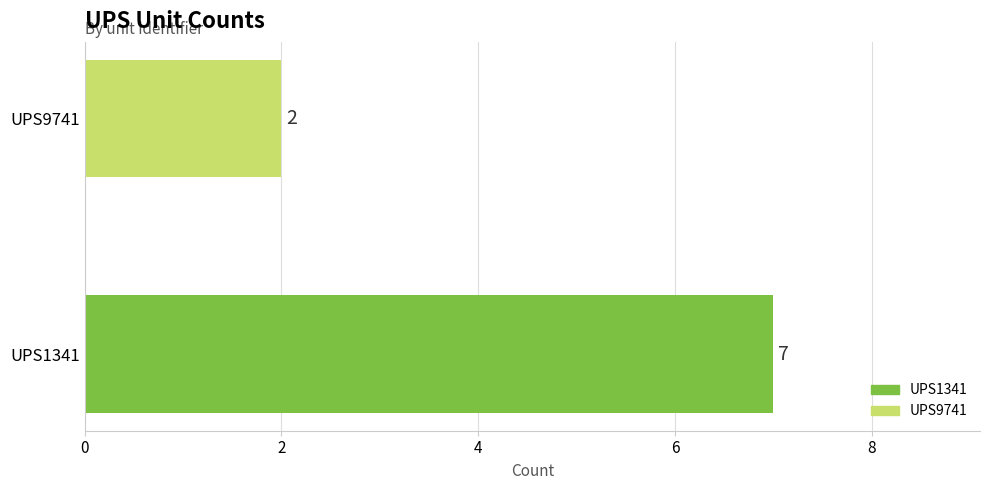

What is the greatest value displayed?

7